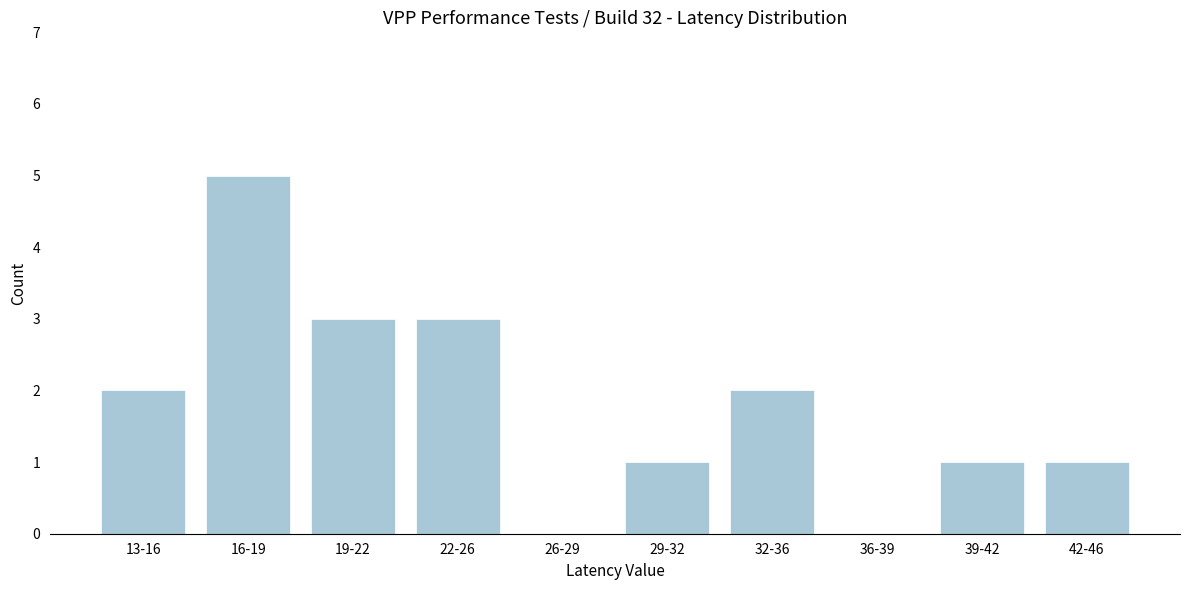

Reading left to right, what are all the values shown in this chart?

13-16=2	16-19=5	19-22=3	22-26=3	26-29=0	29-32=1	32-36=2	36-39=0	39-42=1	42-46=1